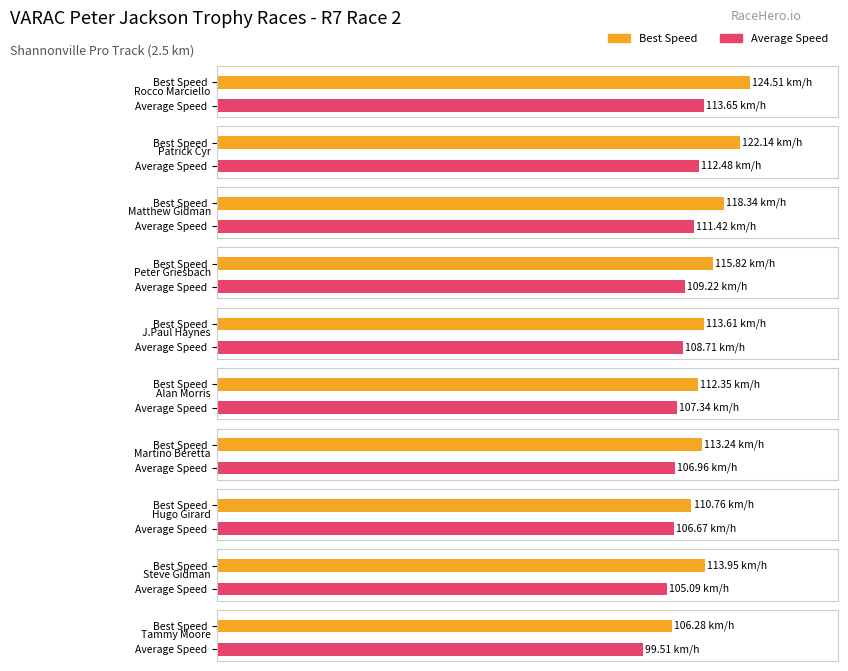

True or false: Total Laps has a value of 31.2 at Patrick Cyr.

False